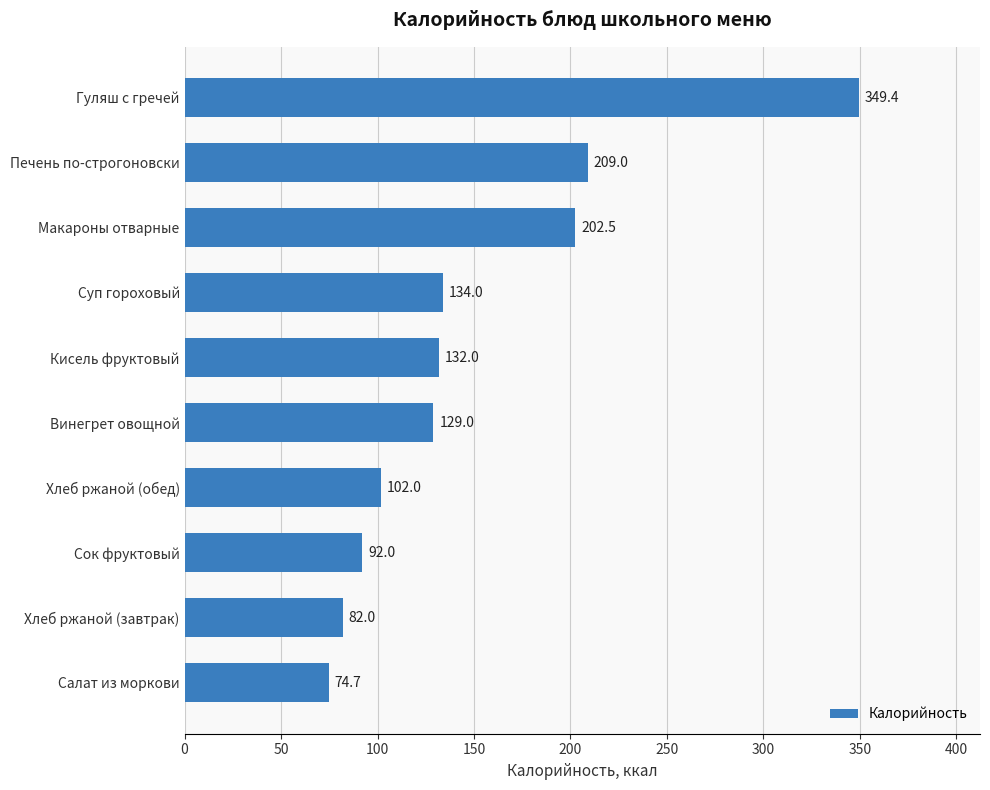

What is the greatest value displayed?

349.4